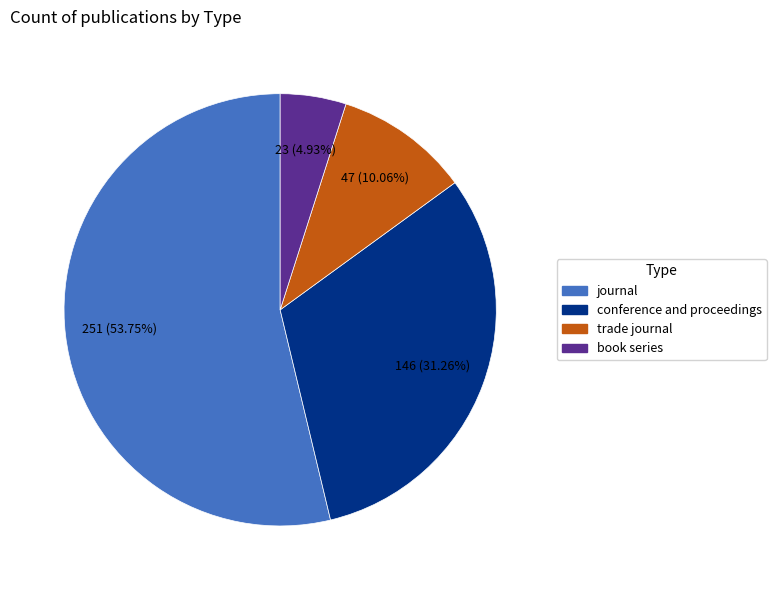

To the nearest percent, what percentage of the pie is journal?

54%